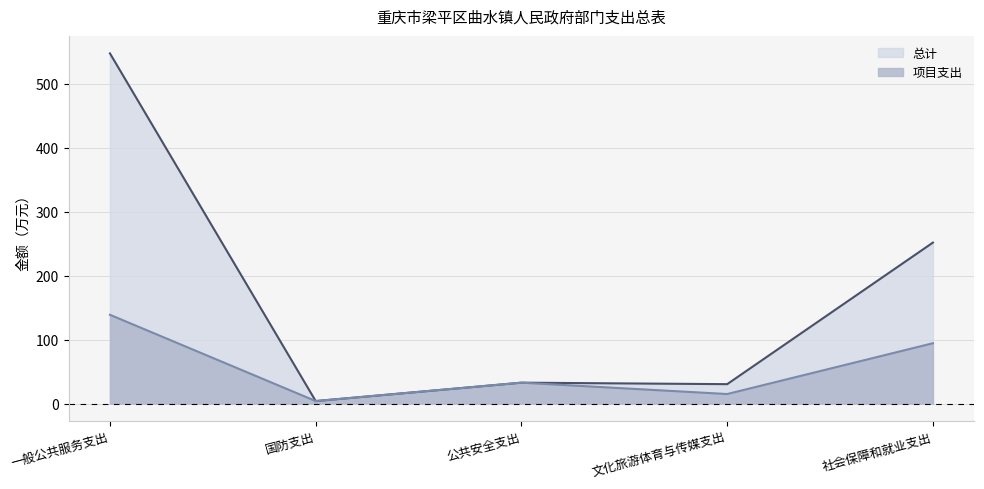

The value of 项目支出 at 公共安全支出 is 32.8. True or false?

True